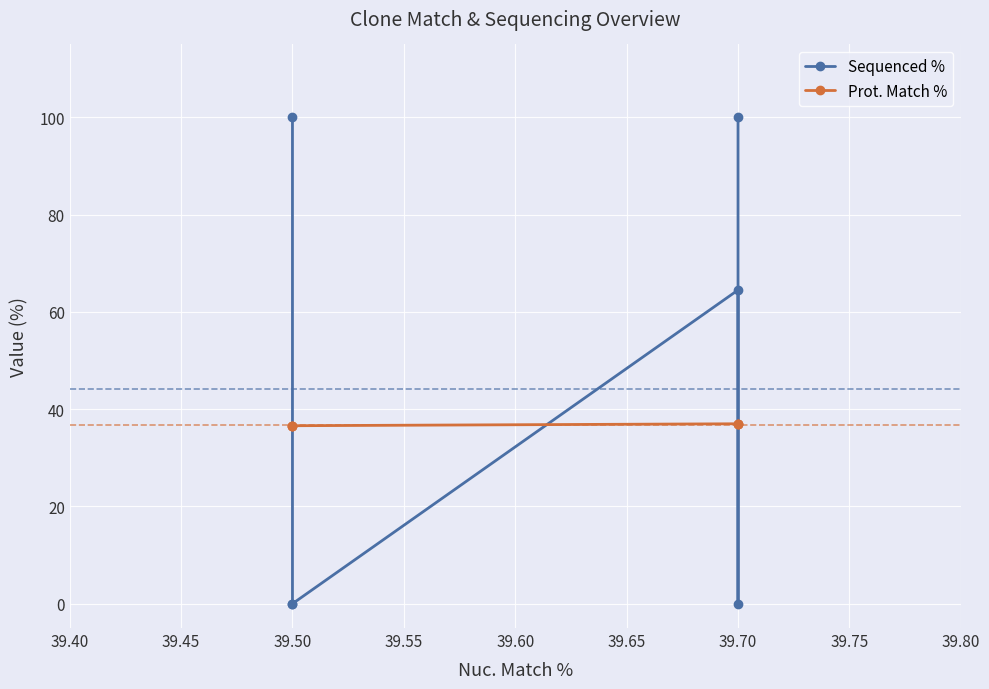

Reading left to right, transcribe all the data shown in this chart.

Sequenced %: 100.0	0.0	64.5	0.0	0.0	100.0
Prot. Match %: 37.0	37.0	37.0	36.6	36.6	36.6